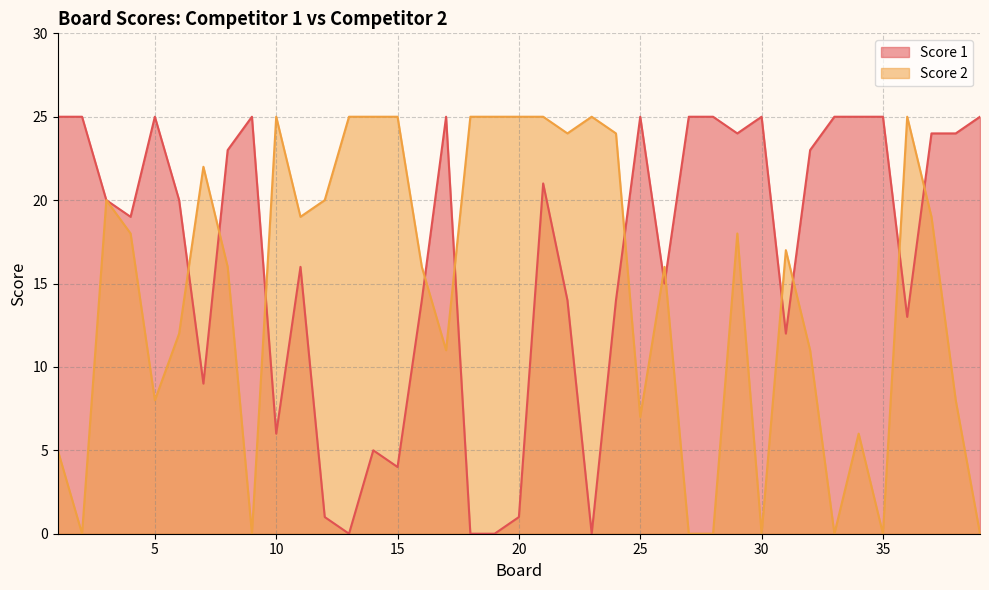

True or false: Score 2 has more than 2 points higher than both neighbors.

True